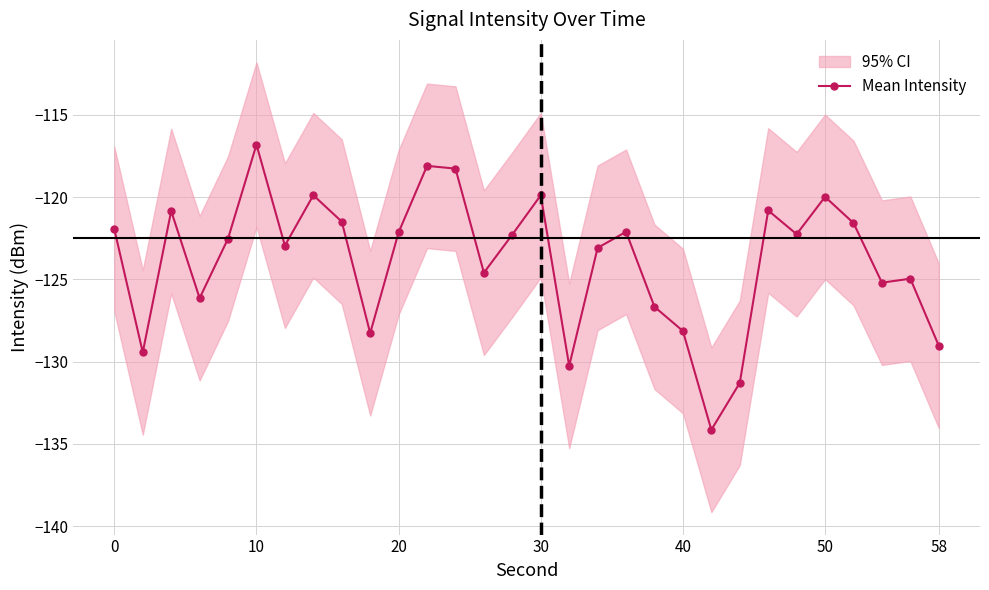

True or false: Mean Intensity has more than 0 interior local peaks.

True